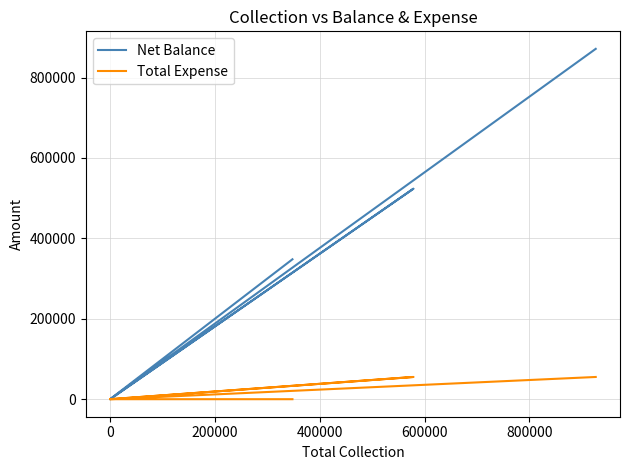

Reading left to right, what are all the values shown in this chart?

Net Balance: 347992	0	0	523388	0	871380
Total Expense: 0	0	0	55285	0	55285